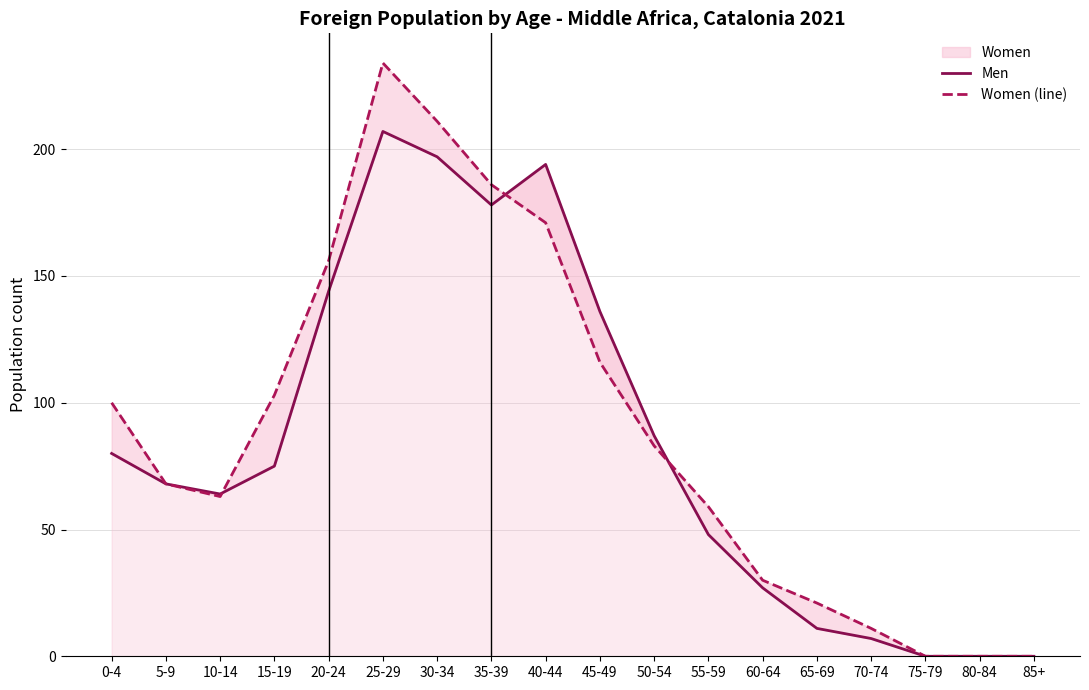

The value of Women (line) at 25-29 is 78. True or false?

False